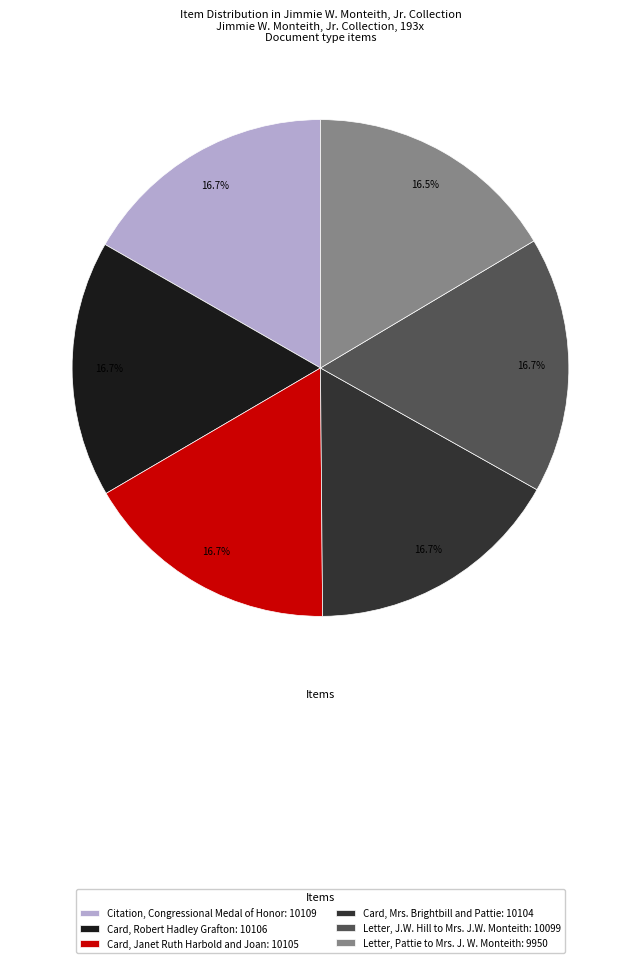

How many slices are in this pie chart?

6